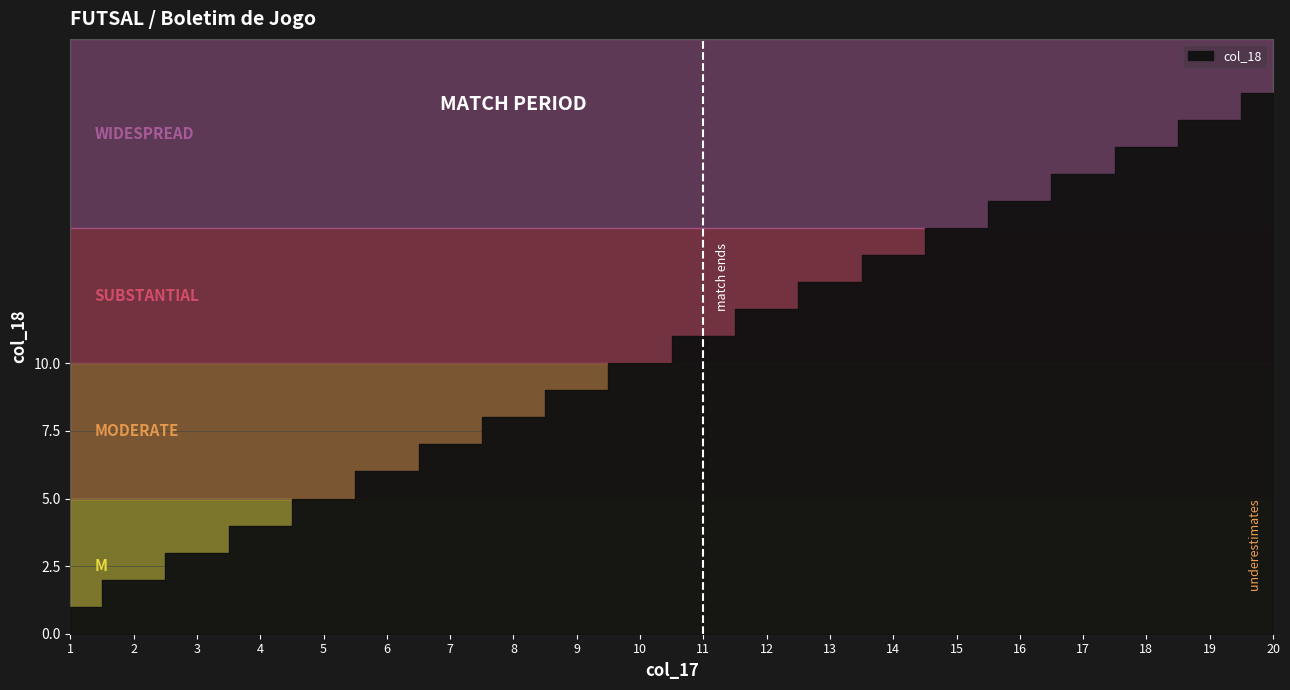

What is the average value?

10